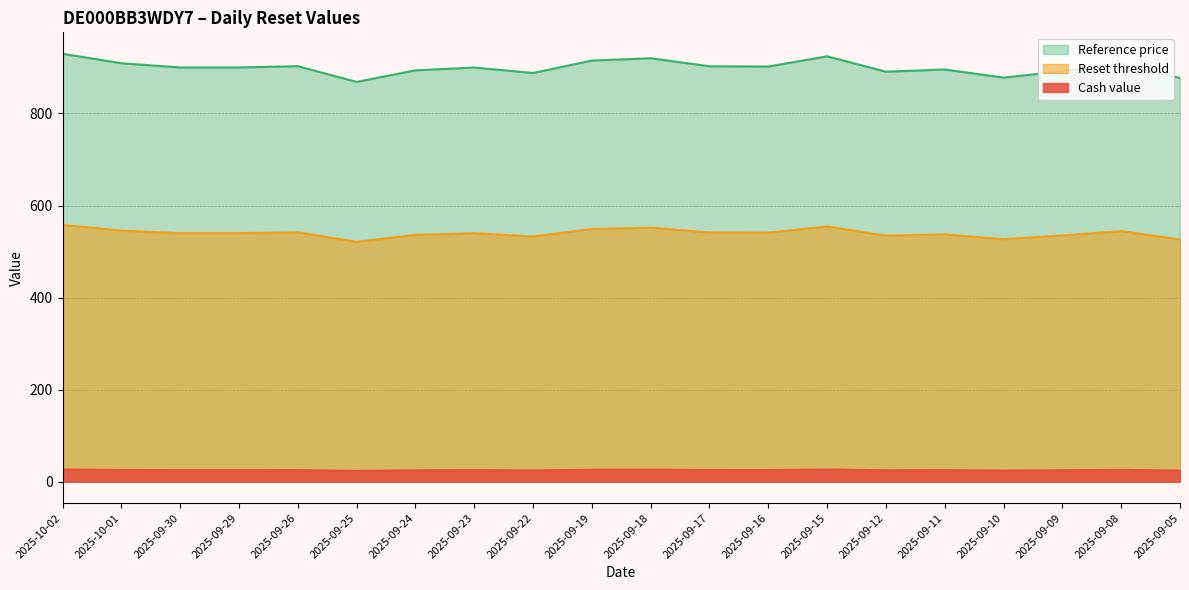

True or false: Reset threshold and Cash value cross at least once.

False